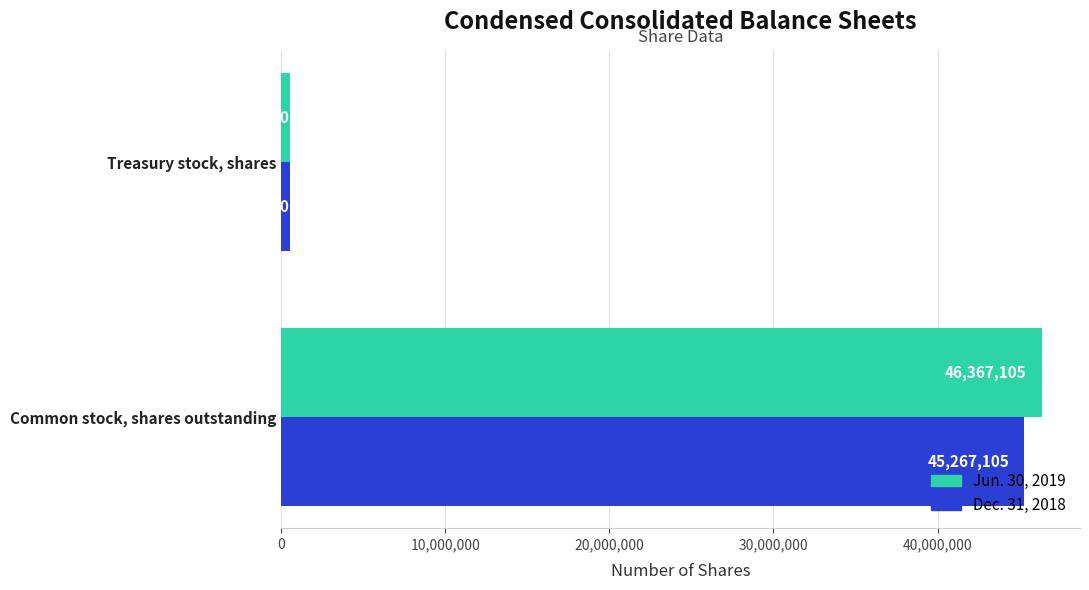

At which label is Dec. 31, 2018 closest to 22891152?

Treasury stock, shares